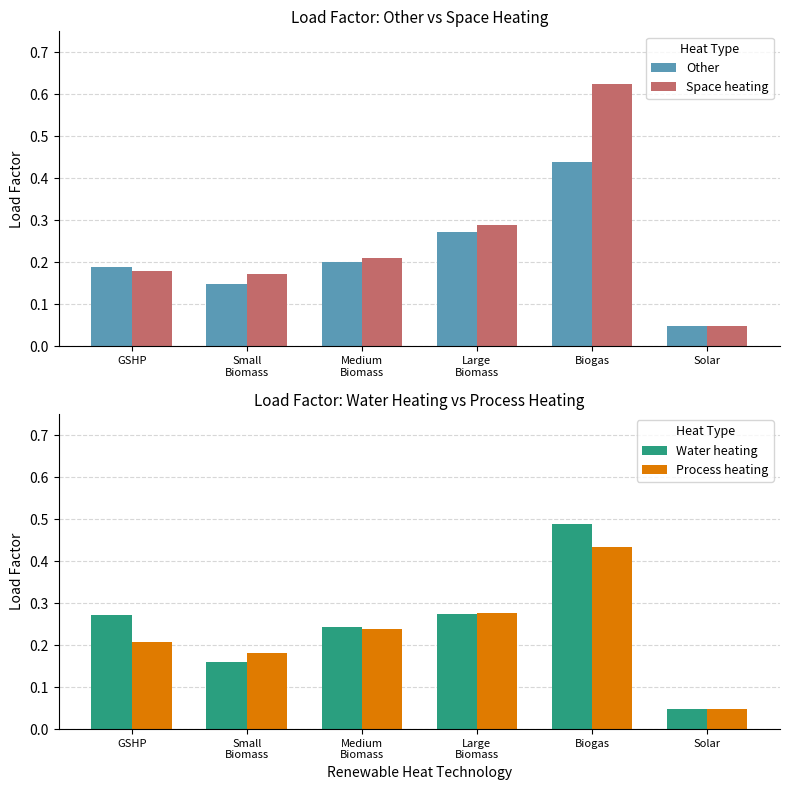

Is it true that Water heating equals 0.3 at GSHP?

True